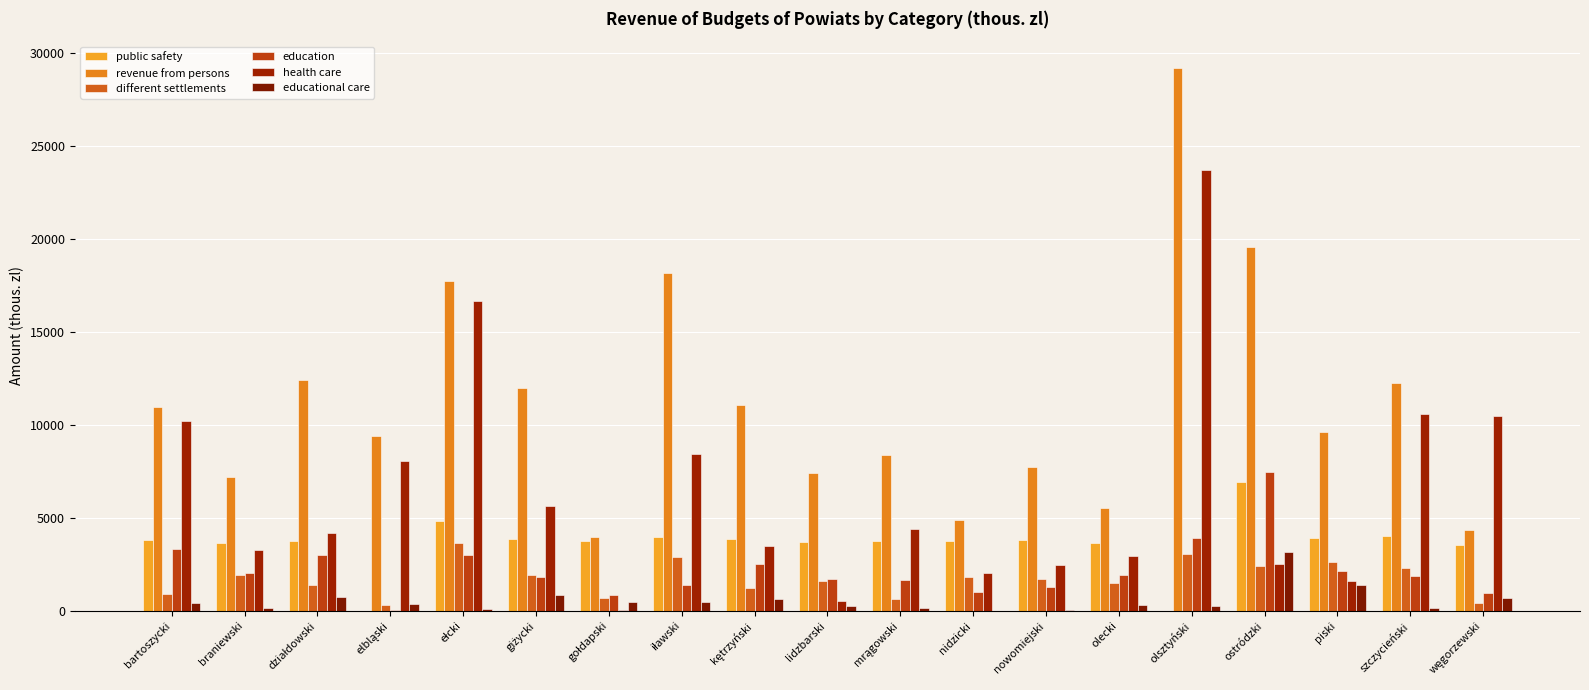

What is the spread (max minus min) of values at bartoszycki?

10542.5